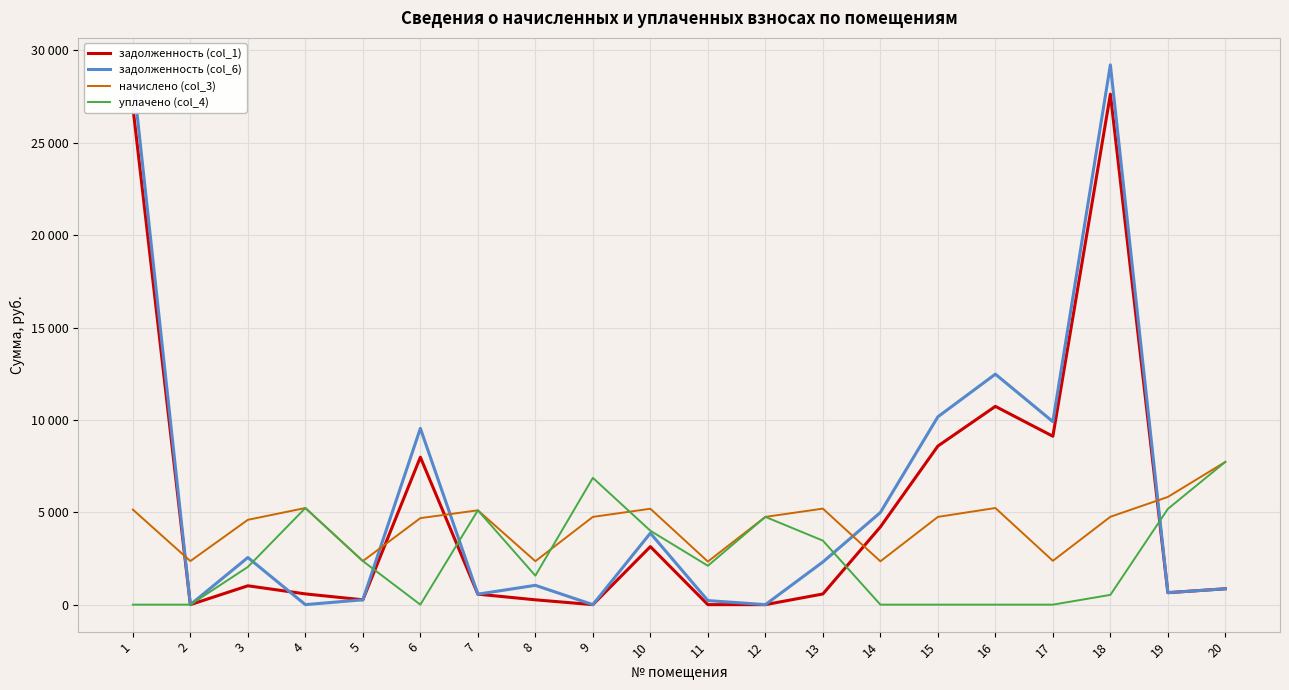

Rank the series by their average value, from lowest to highest.

уплачено (col_4), начислено (col_3), задолженность (col_1), задолженность (col_6)